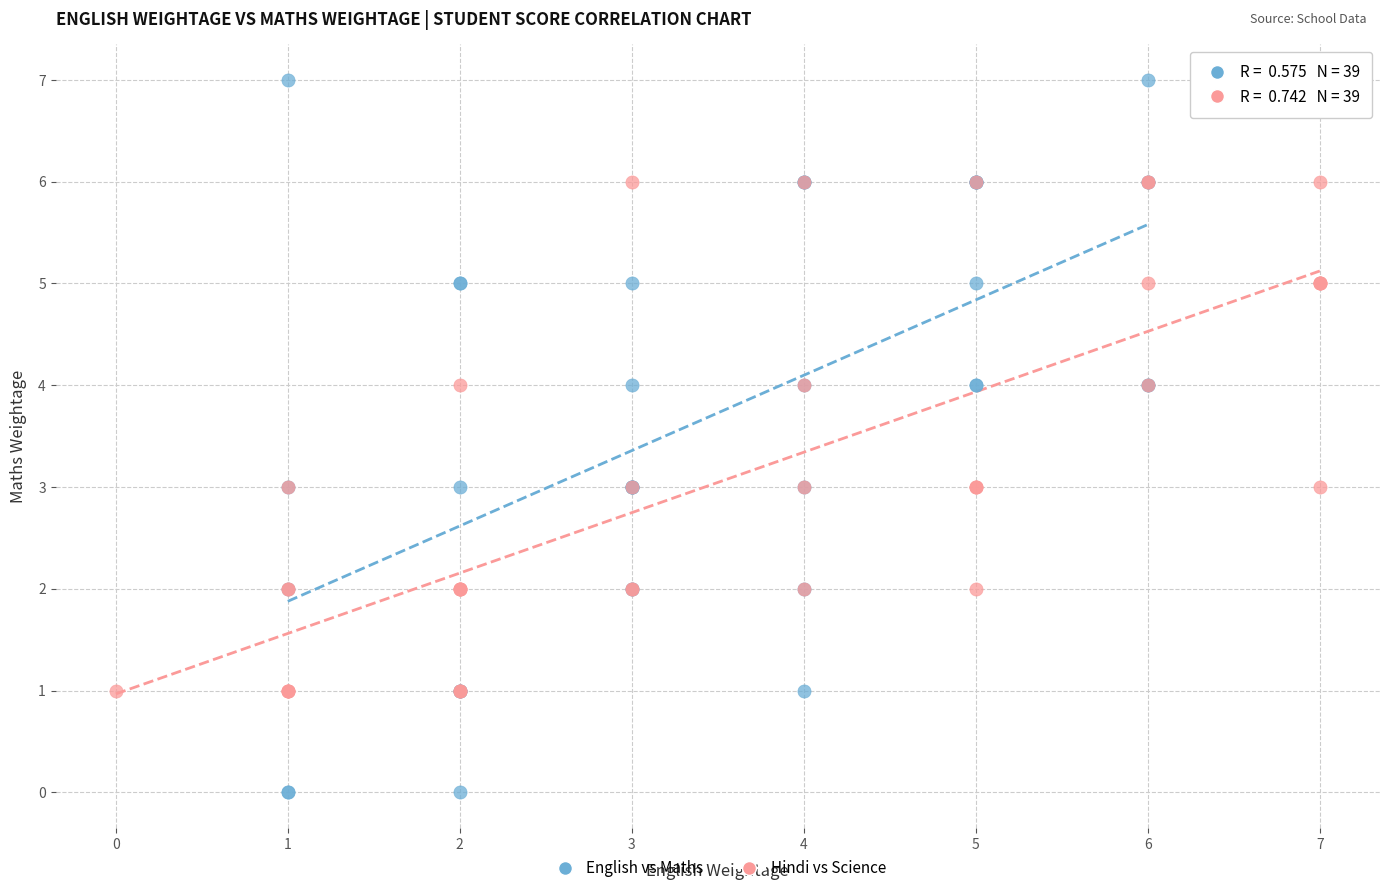

Which series contains the highest Y value?

English vs Maths